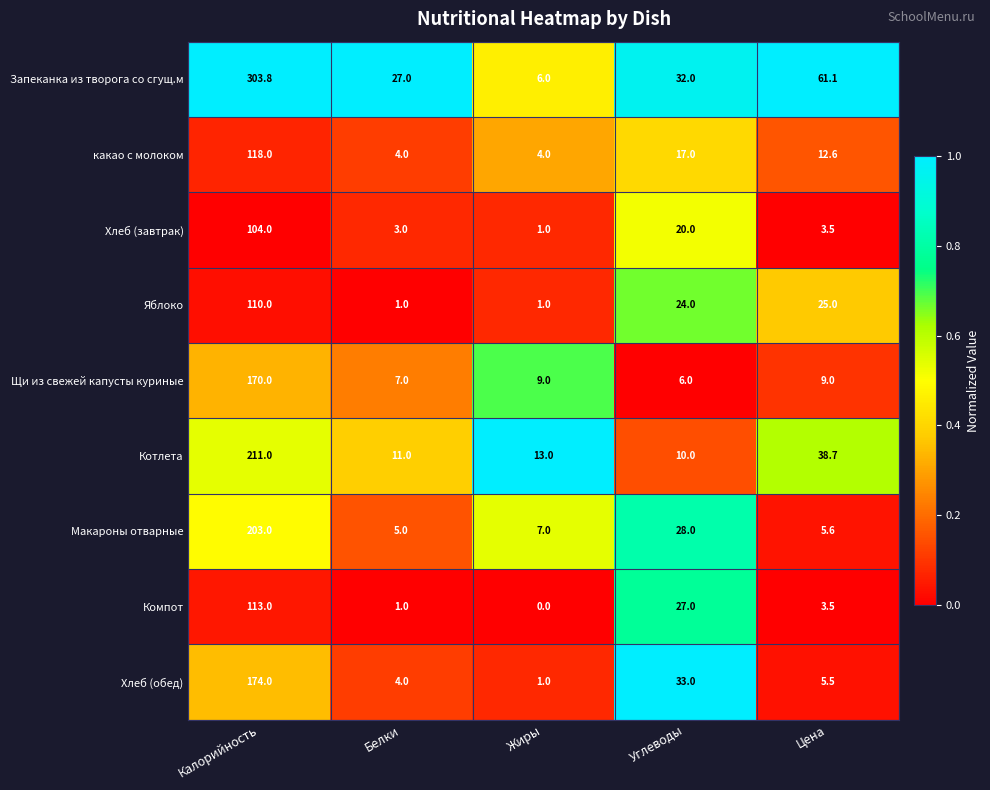

At how many categories does at least one series exceed 0?

5